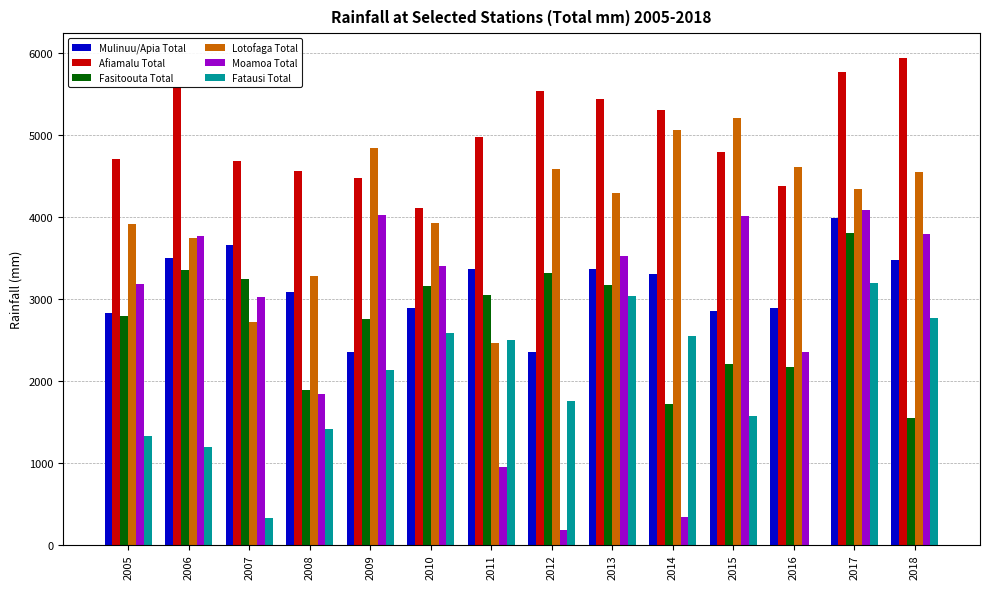

What is the total value across all series at 2007?

17656.9